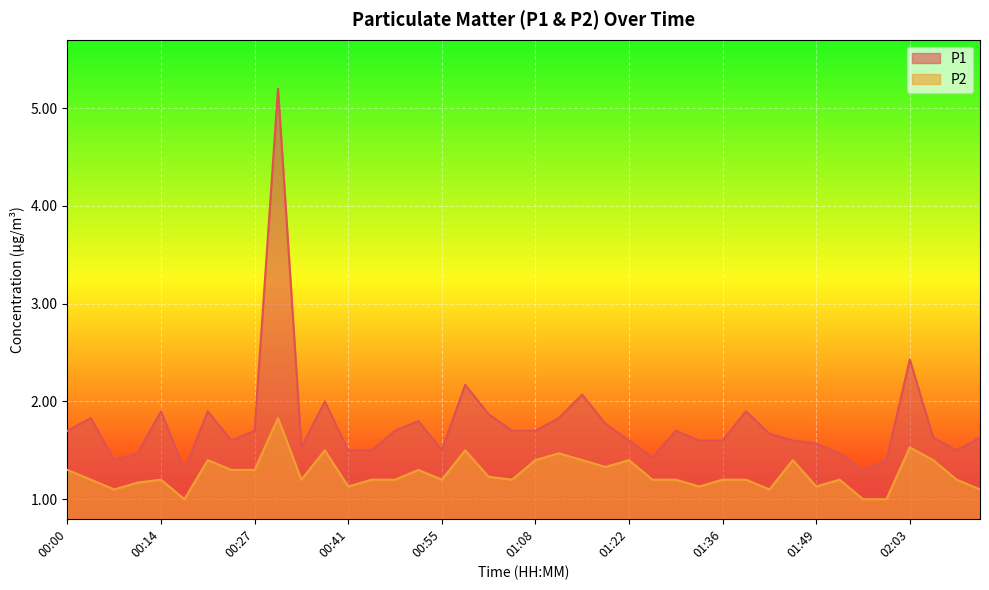

At how many categories does at least one series exceed 5?

1